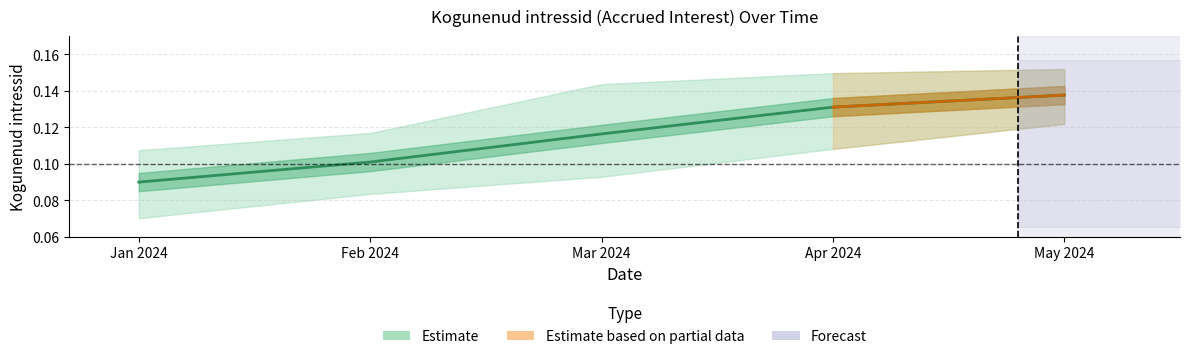

Reading left to right, what are all the values shown in this chart?

Jan 2024=0.1	Feb 2024=0.1	Mar 2024=0.1	Apr 2024=0.1	May 2024=0.1